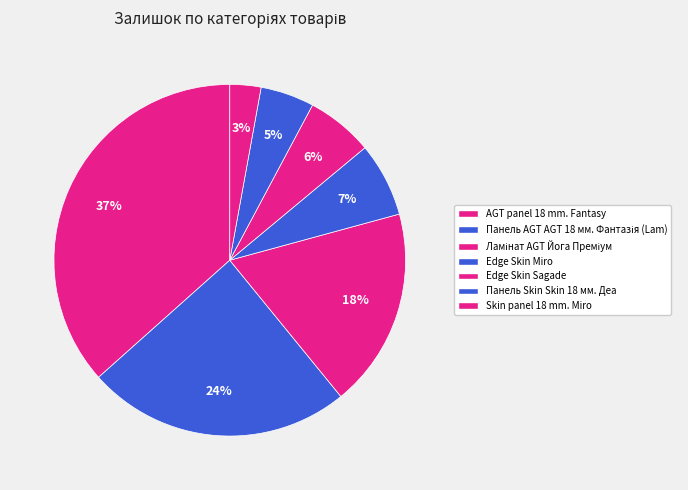

How many segments does this pie chart have?

7